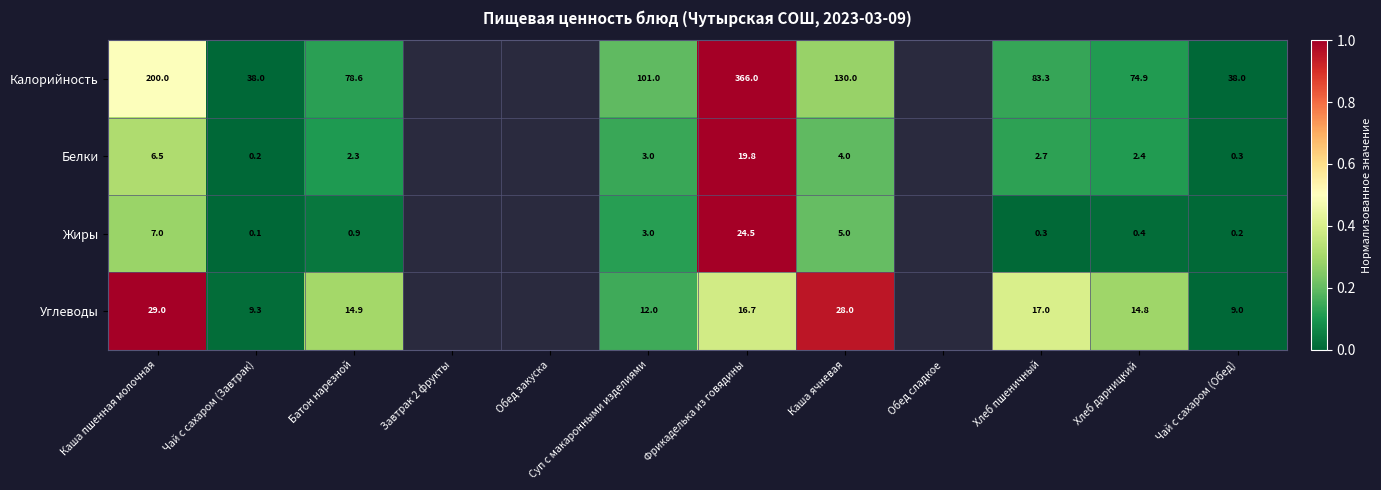

Rank the series at Батон нарезной from highest to lowest value.

Калорийность, Углеводы, Белки, Жиры